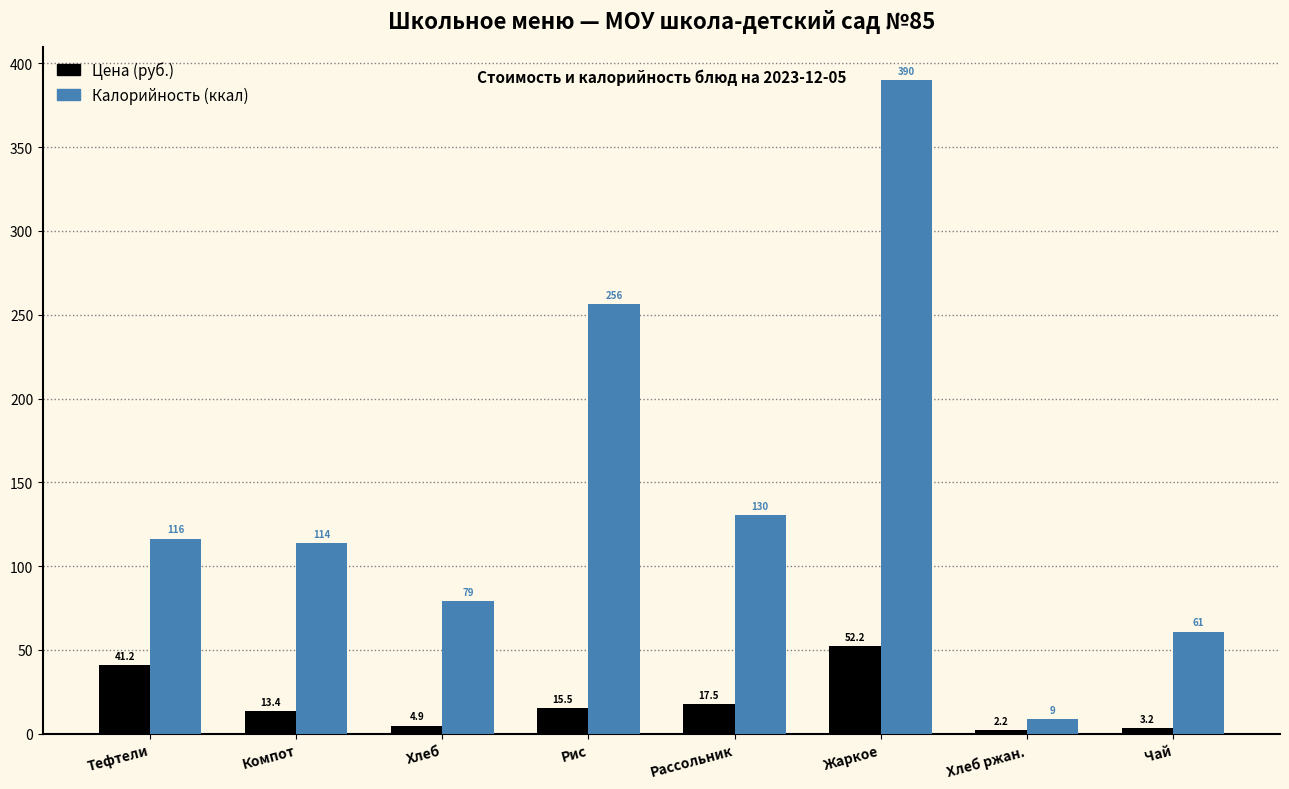

What is the average value of the Цена (руб.) series?

18.8